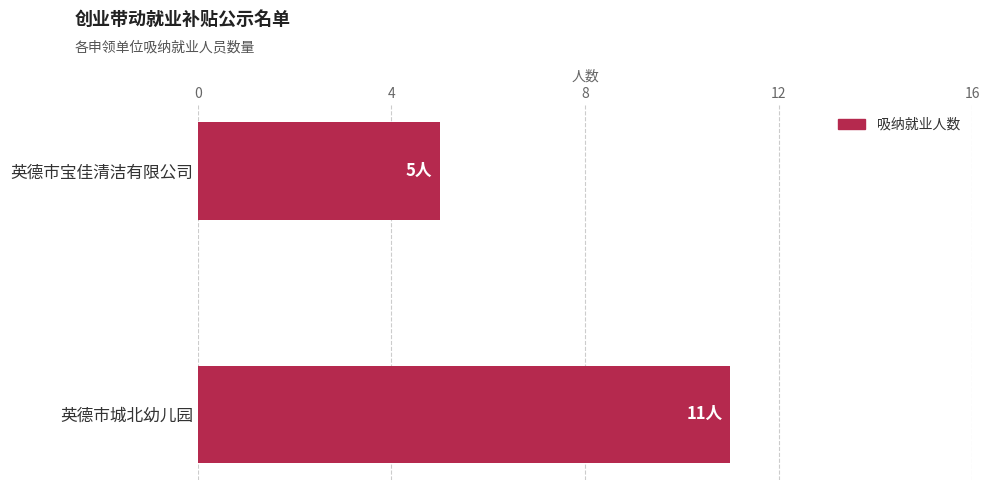

Read the value at 英德市宝佳清洁有限公司.

5